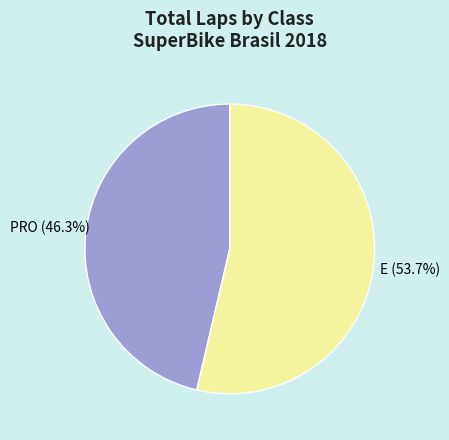

Rank the categories by value from highest to lowest.

E, PRO